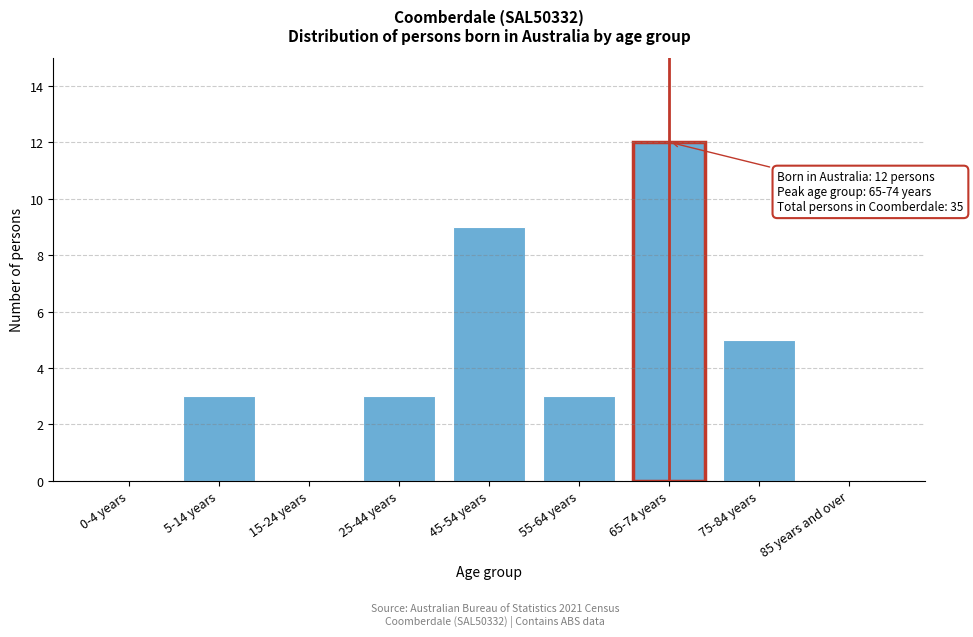

Reading left to right, what are all the values shown in this chart?

0-4 years=0	5-14 years=3	15-24 years=0	25-44 years=3	45-54 years=9	55-64 years=3	65-74 years=12	75-84 years=5	85 years and over=0